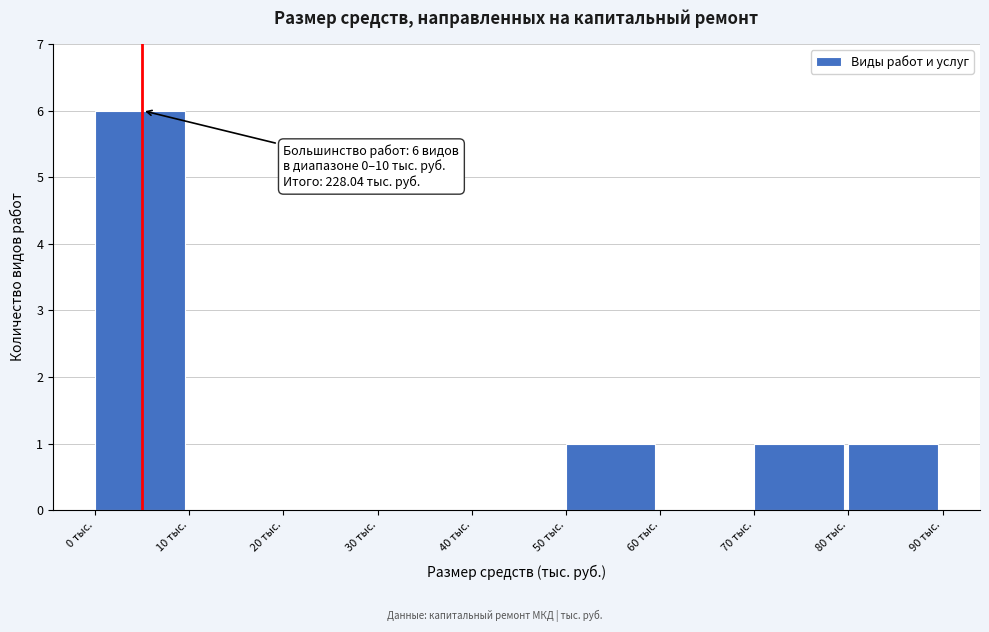

Over which range of the x-axis is the bar tallest?

0 to 10